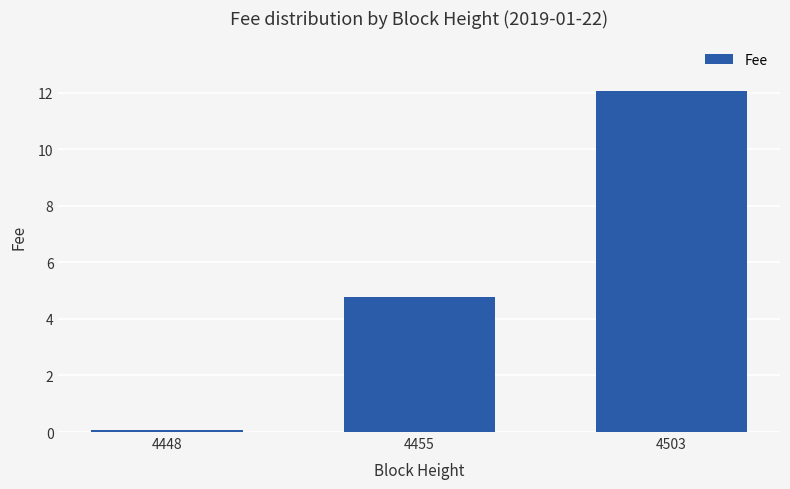

List the labels in order of value, smallest first.

4448, 4455, 4503